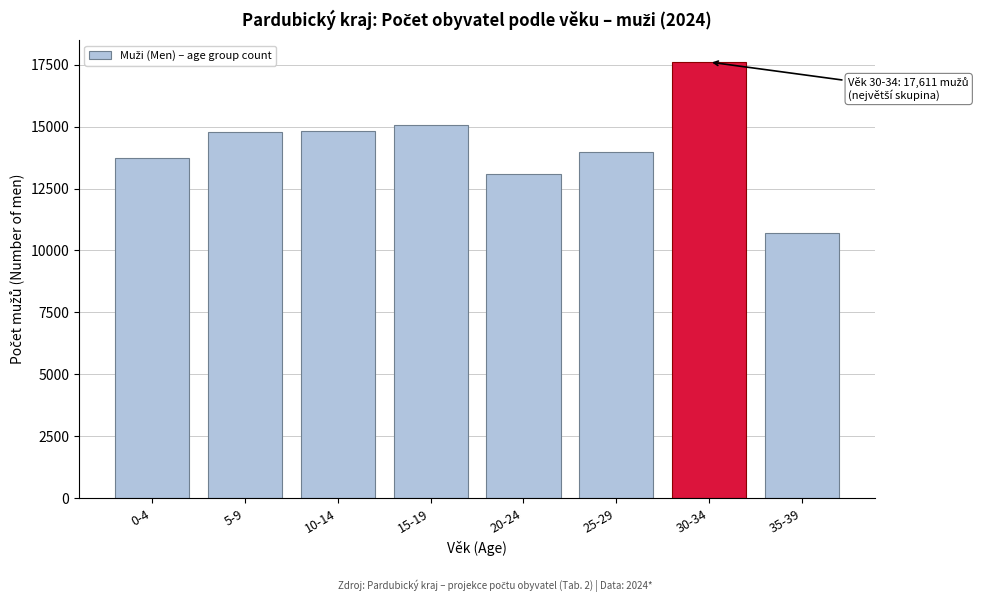

What is the smallest value displayed?

10710